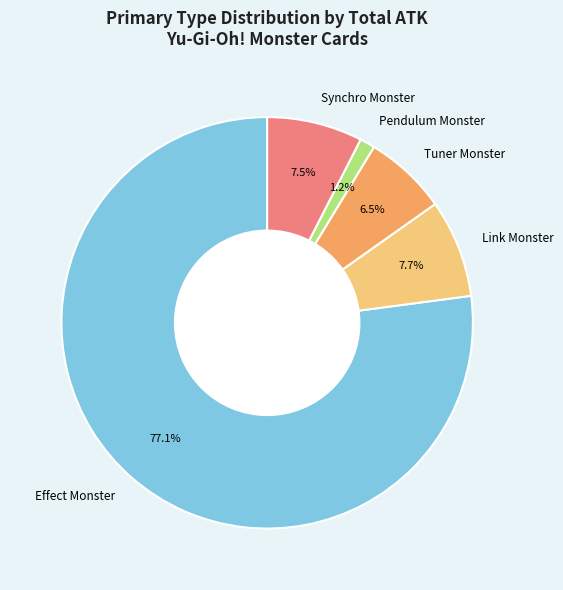

How many slices are in this pie chart?

5